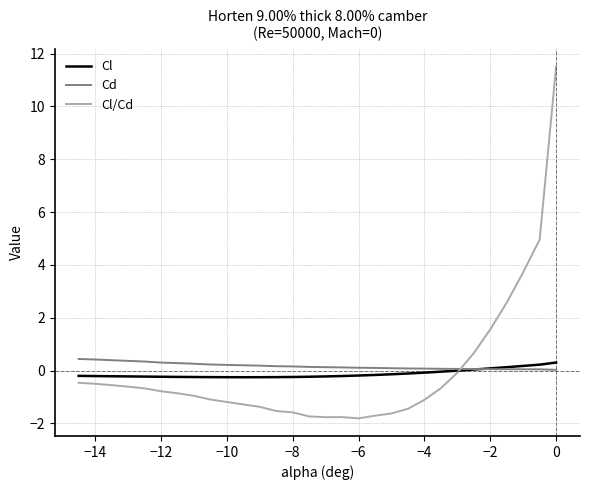

What is the greatest value displayed?

11.5